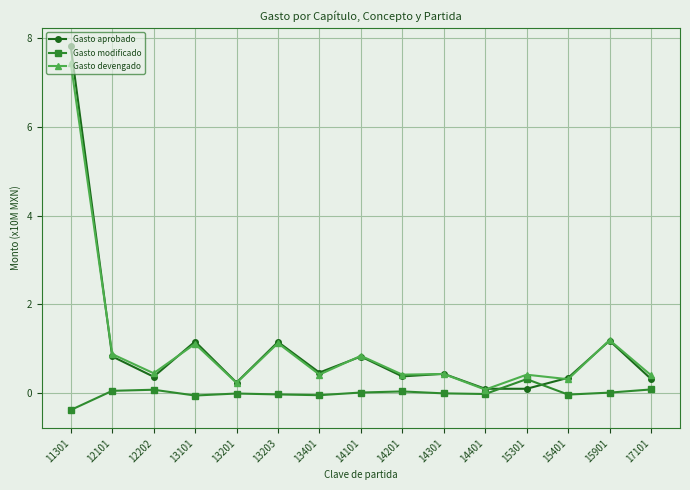

How many times do Gasto modificado and Gasto aprobado cross each other?

2